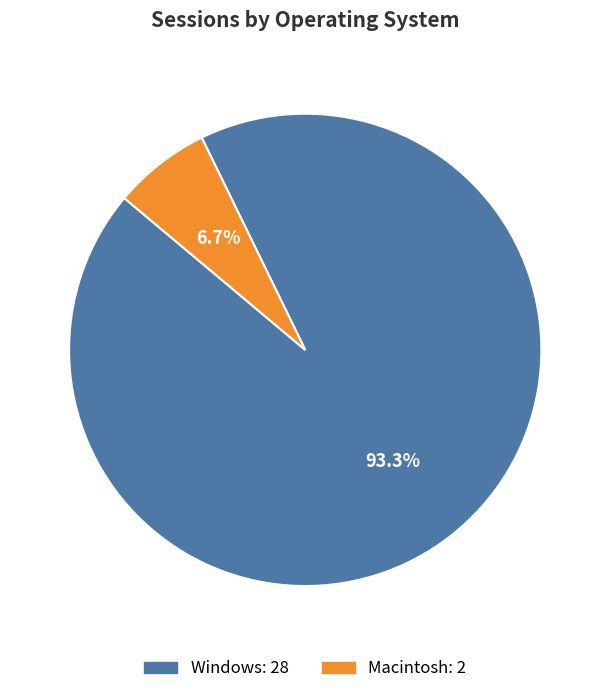

Combined, do Macintosh and Windows account for over 50%?

Yes